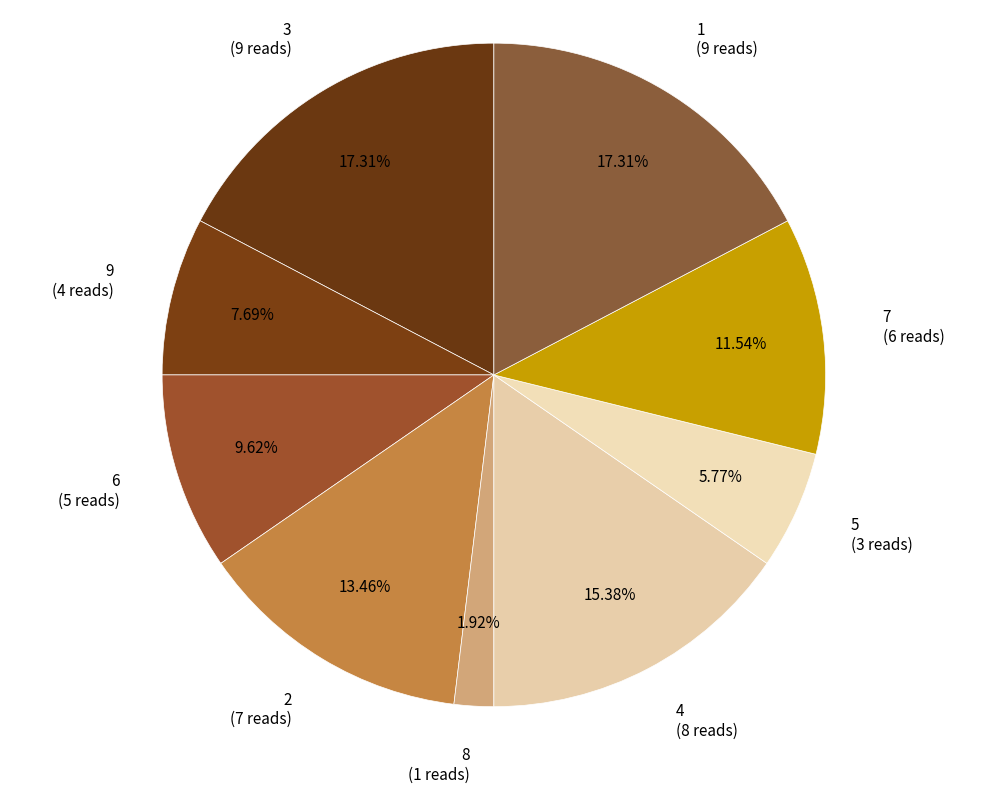

What portion of the pie excludes 2?

86.5%